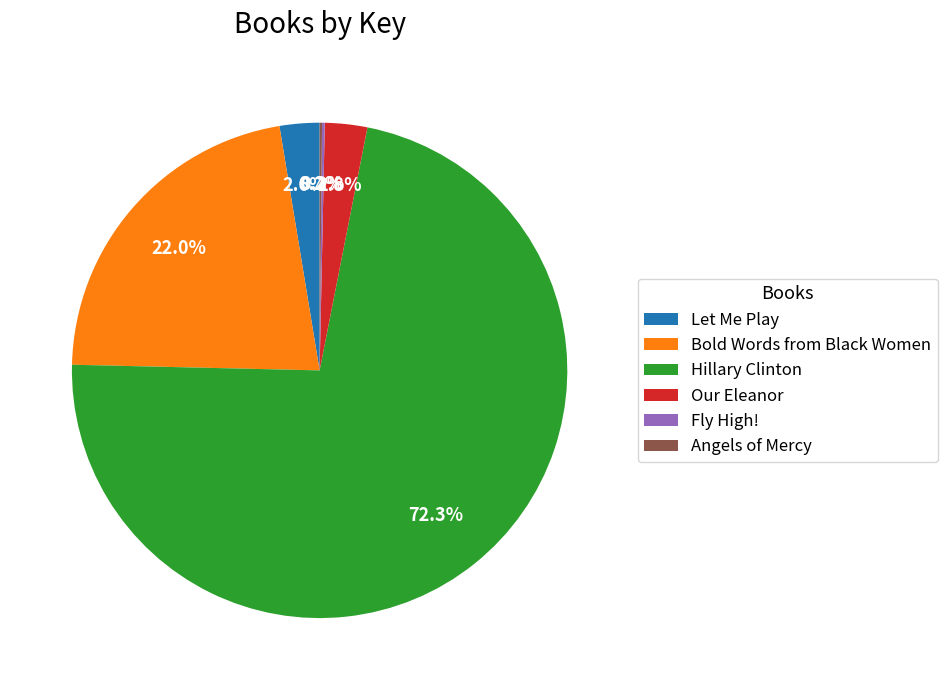

The Bold Words from Black Women slice represents 22% of the pie. True or false?

True